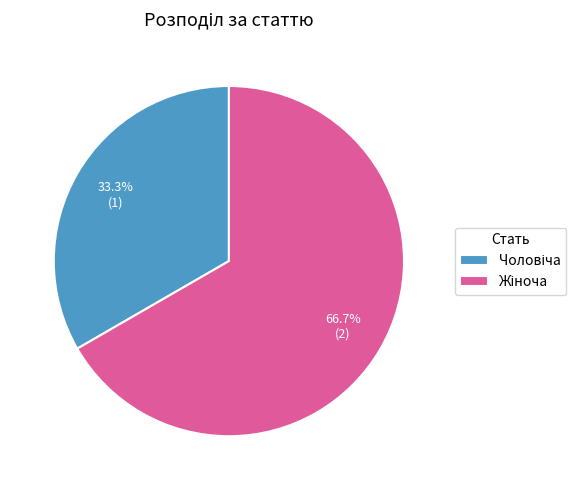

Does any single category account for the majority?

Yes